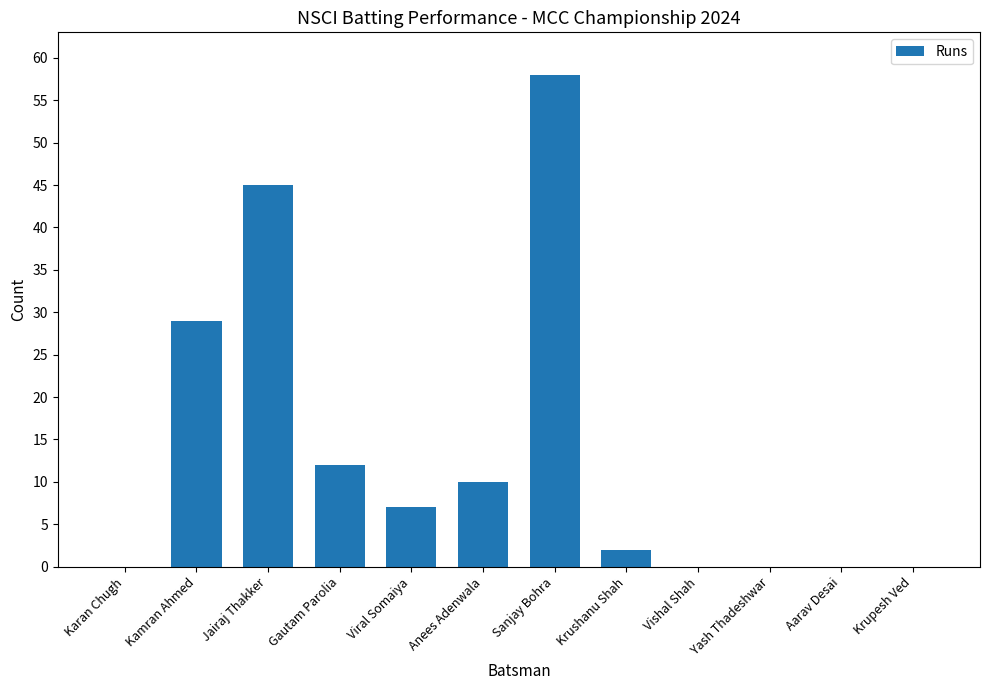

True or false: the data shows 29 at Jairaj Thakker.

False